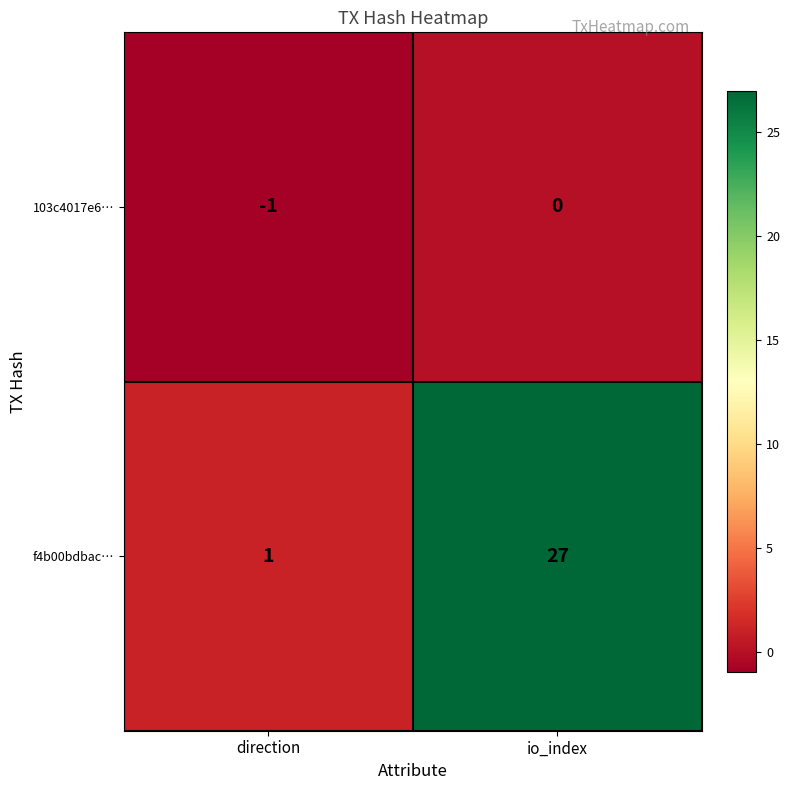

List the series in order of their overall mean, lowest first.

103c4017e6…, f4b00bdbac…